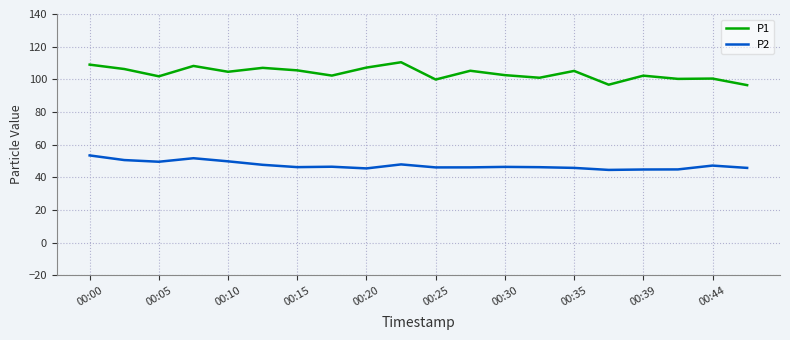

At how many categories does at least one series exceed 80?

20